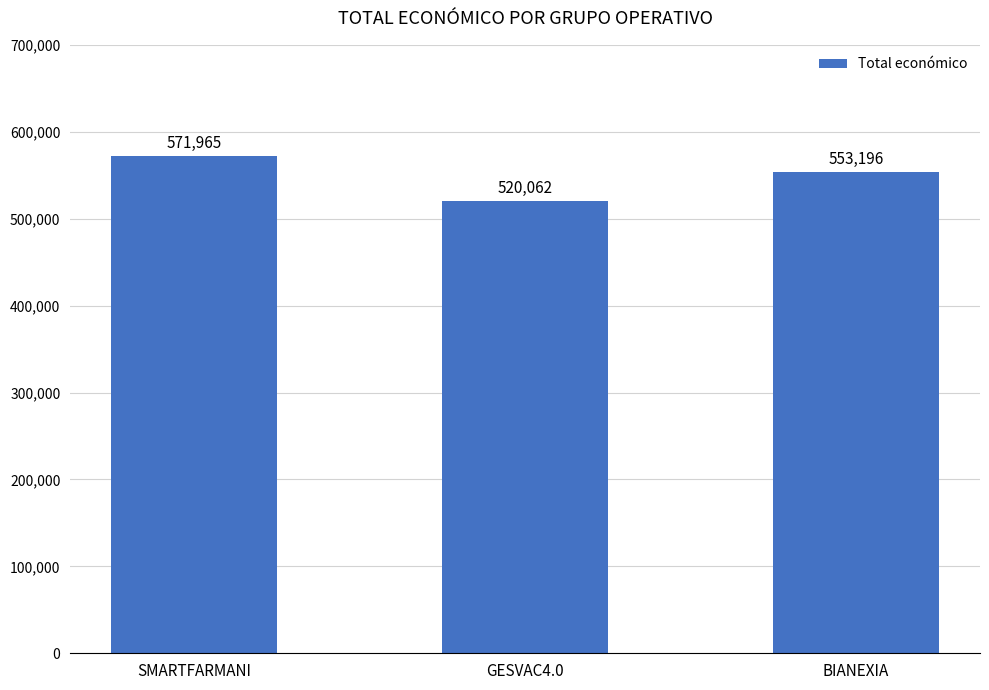

What is the smallest value displayed?

520062